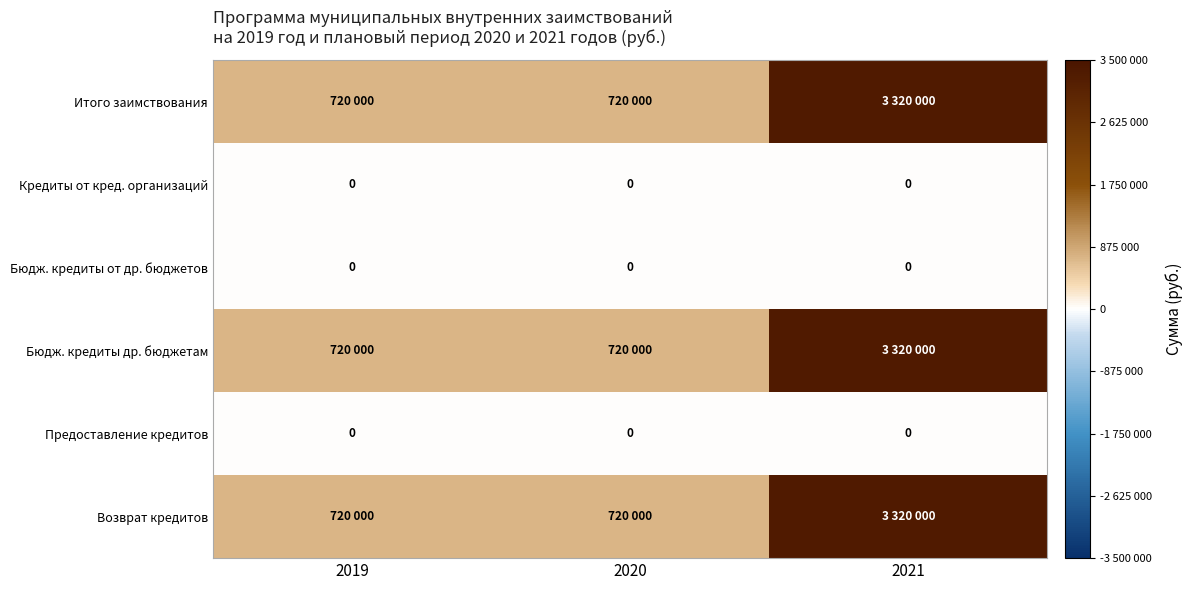

The value of Кредиты от кред. организаций at 2021 is 0. True or false?

True